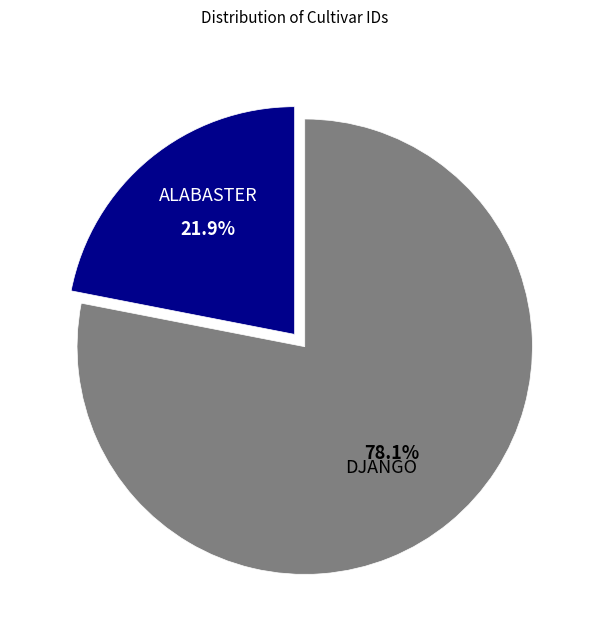

To the nearest percent, what percentage of the pie is ALABASTER?

22%